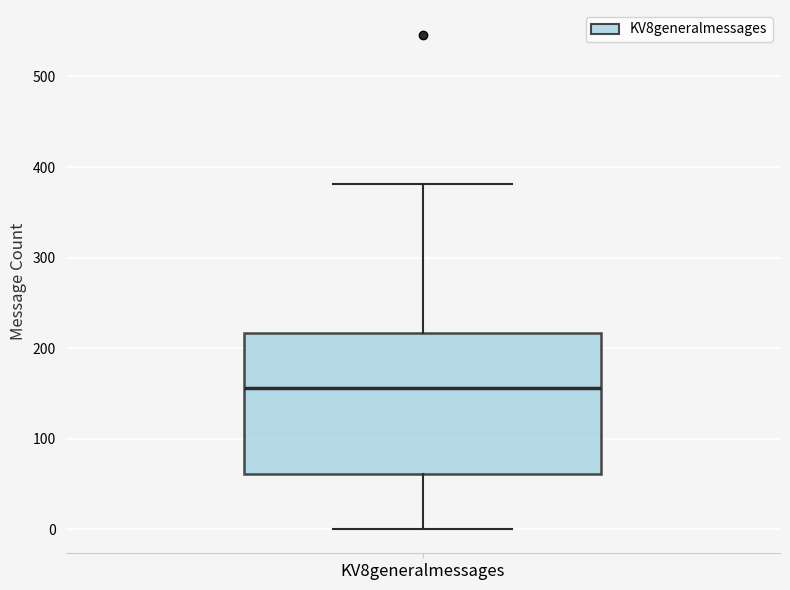

Where is the upper edge of the box for KV8generalmessages on the y-axis? The values are not printed on the chart, so give them approximately, as read against the axis.

220